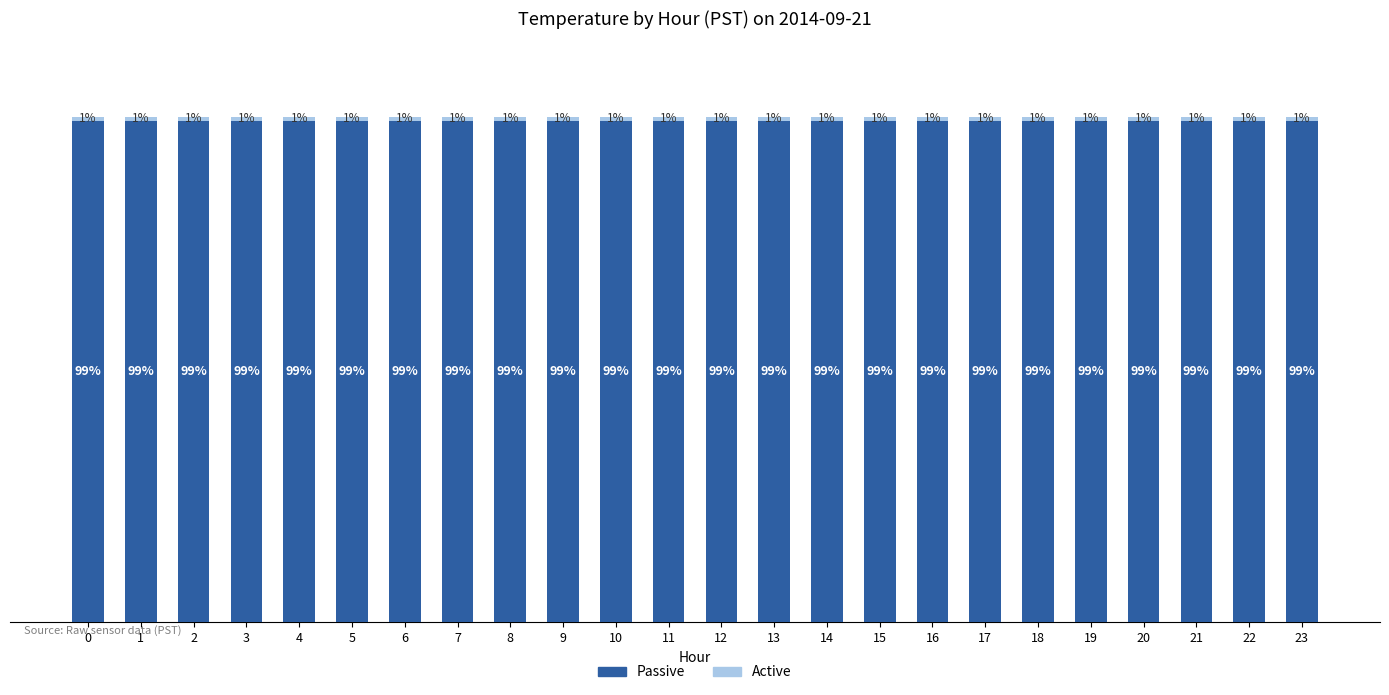

Rank the categories by Active value from lowest to highest.

15, 16, 17, 13, 14, 18, 19, 20, 0, 1, 2, 3, 4, 5, 6, 7, 8, 9, 10, 11, 12, 21, 22, 23